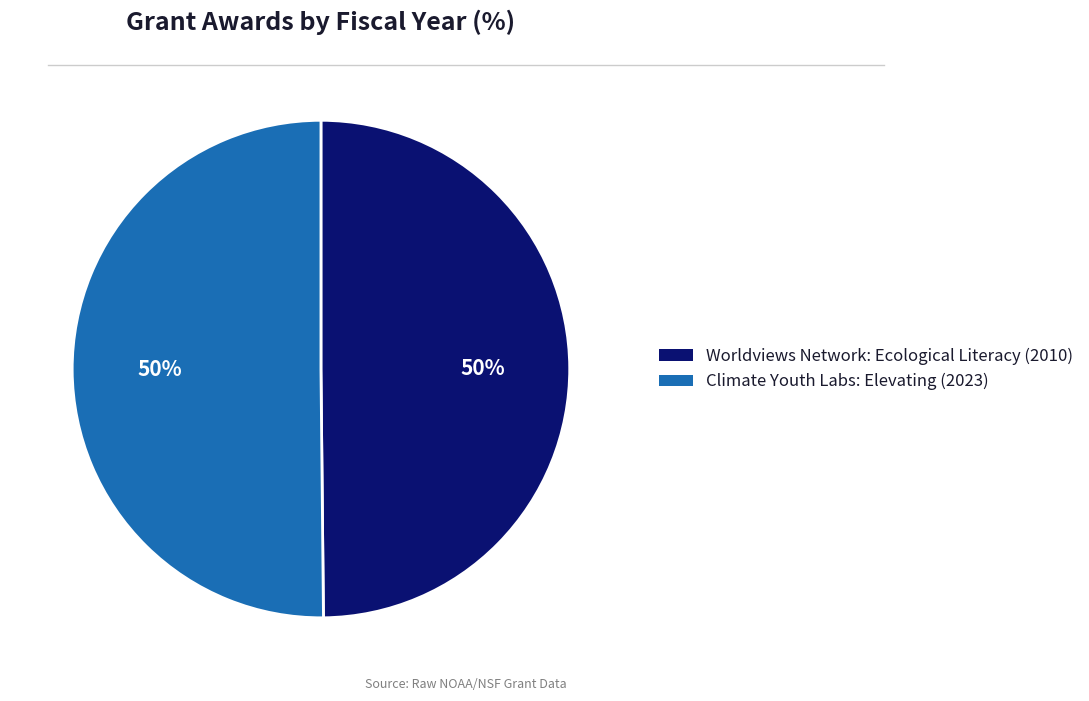

To the nearest percent, what portion does Worldviews Network: Ecological Literacy (2010) represent?

50%